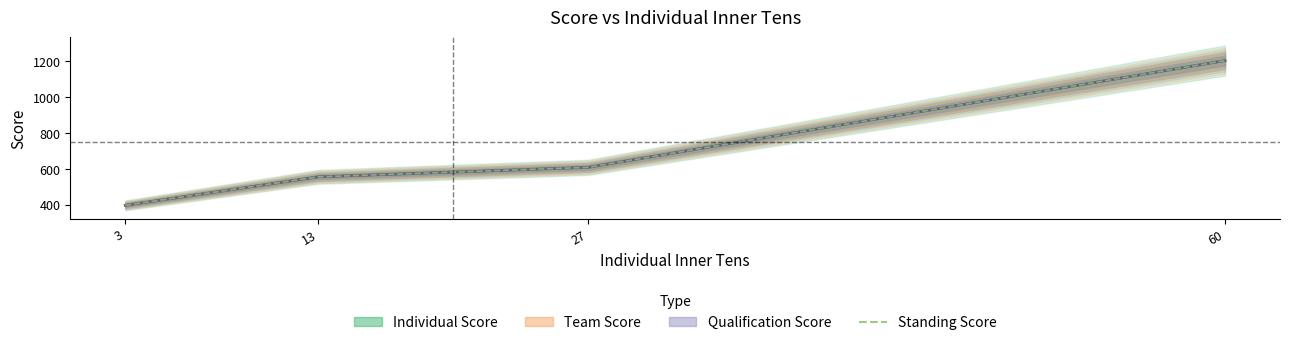

Reading right to left, what are all the values shown in this chart?

Individual Score: 60=1204.9	27=609.1	13=556.0	3=397.2
Team Score: 60=1204.9	27=609.1	13=556.0	3=397.2
Qualification Score: 60=1204.9	27=609.1	13=556.0	3=397.2
Standing Score: 60=1204.9	27=609.1	13=556.0	3=397.2